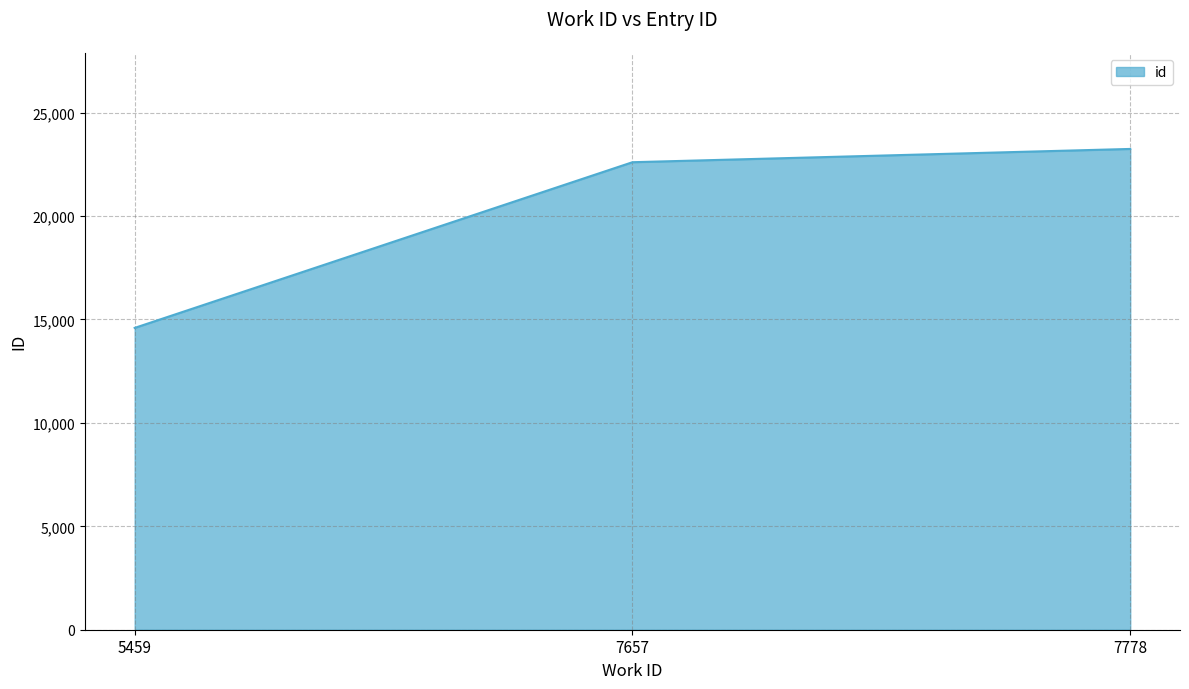

How many values are below 22604?

1